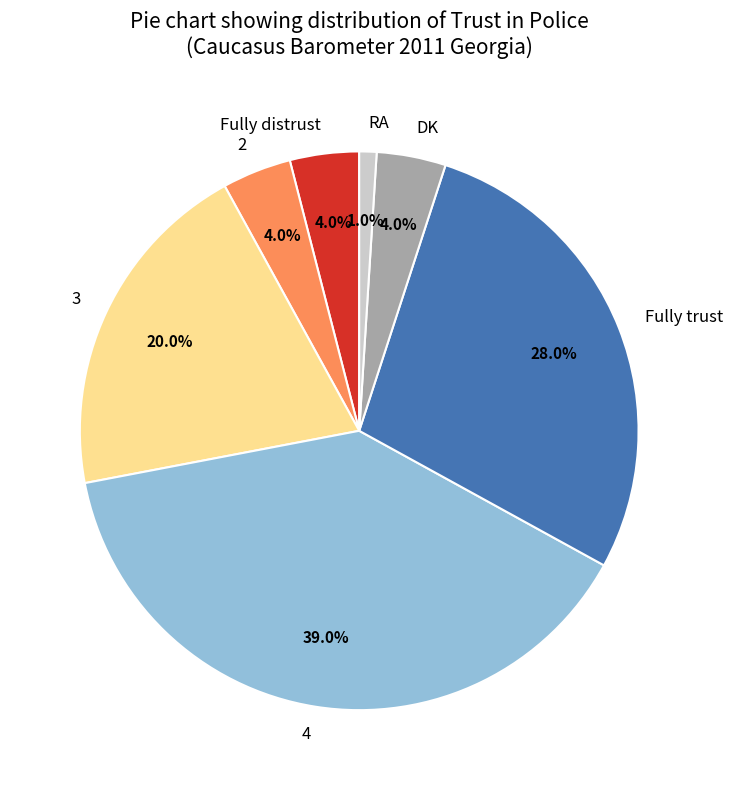

What percentage is the 2 slice, to the nearest percent?

4%